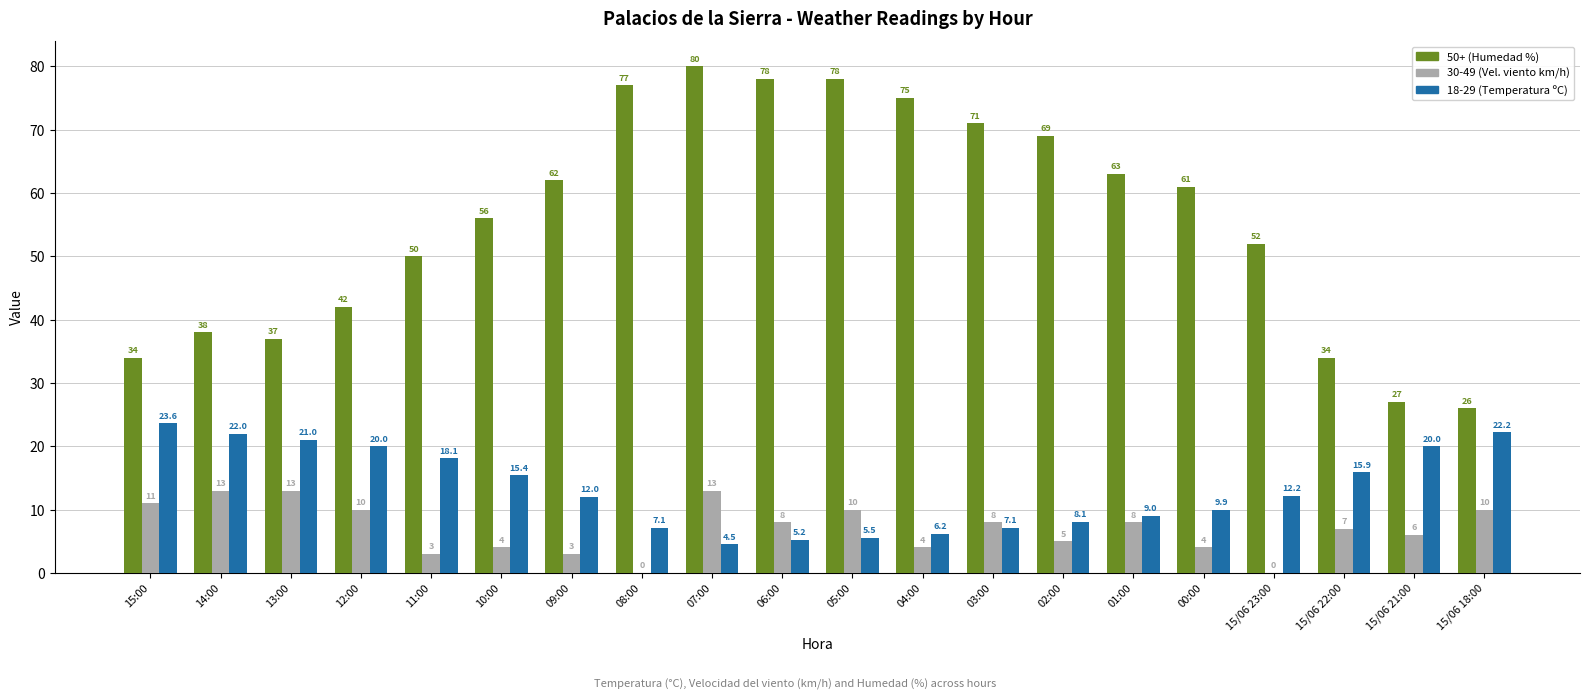

At which label does 30-49 (Vel. viento km/h) first exceed 8?

15:00